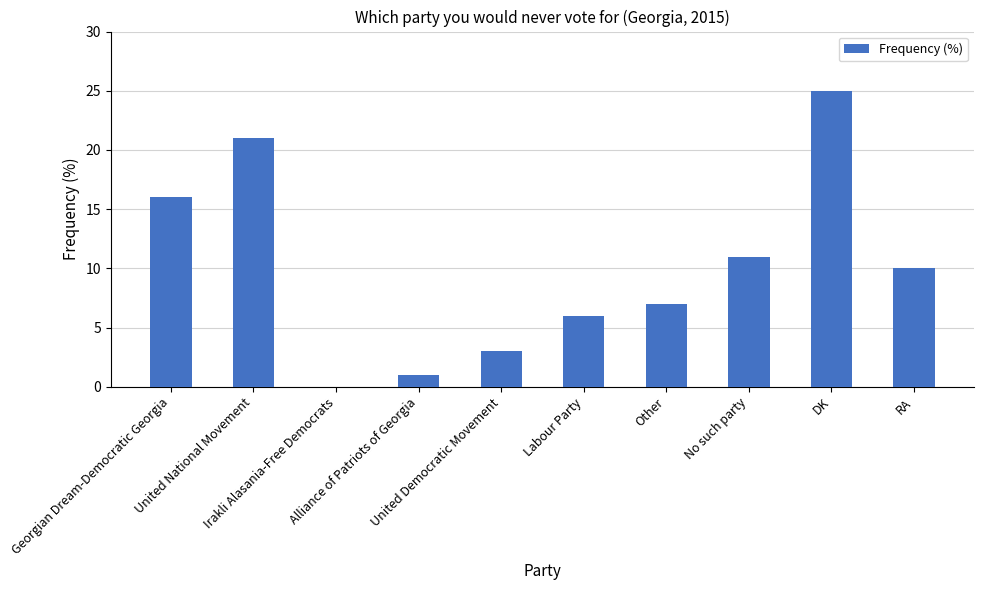

Reading right to left, transcribe all the data shown in this chart.

10	25	11	7	6	3	1	0	21	16